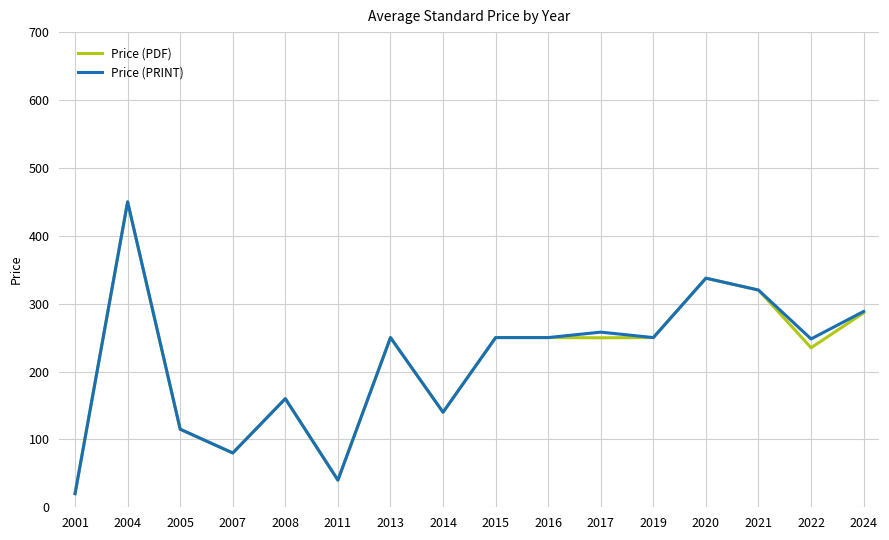

How many lines are shown in the chart?

2